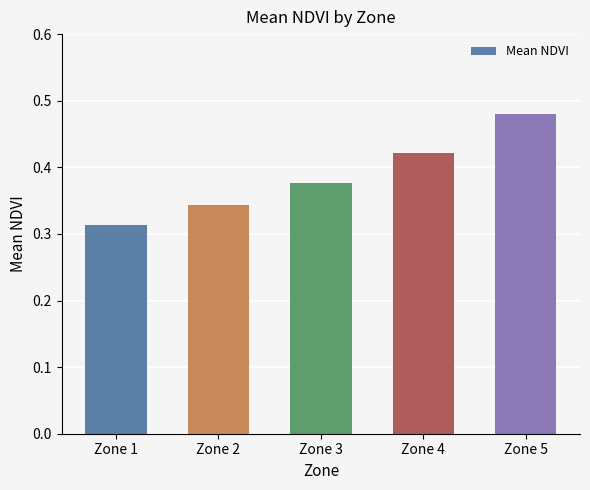

Which category has the lowest value across all series?

Zone 1